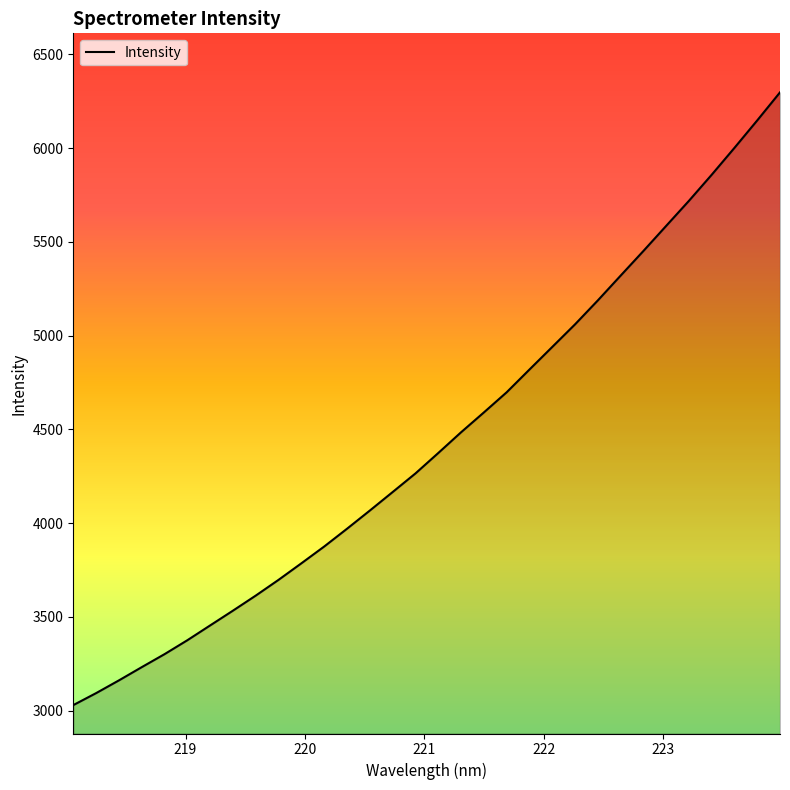

What is the minimum value shown in the chart?

3028.9